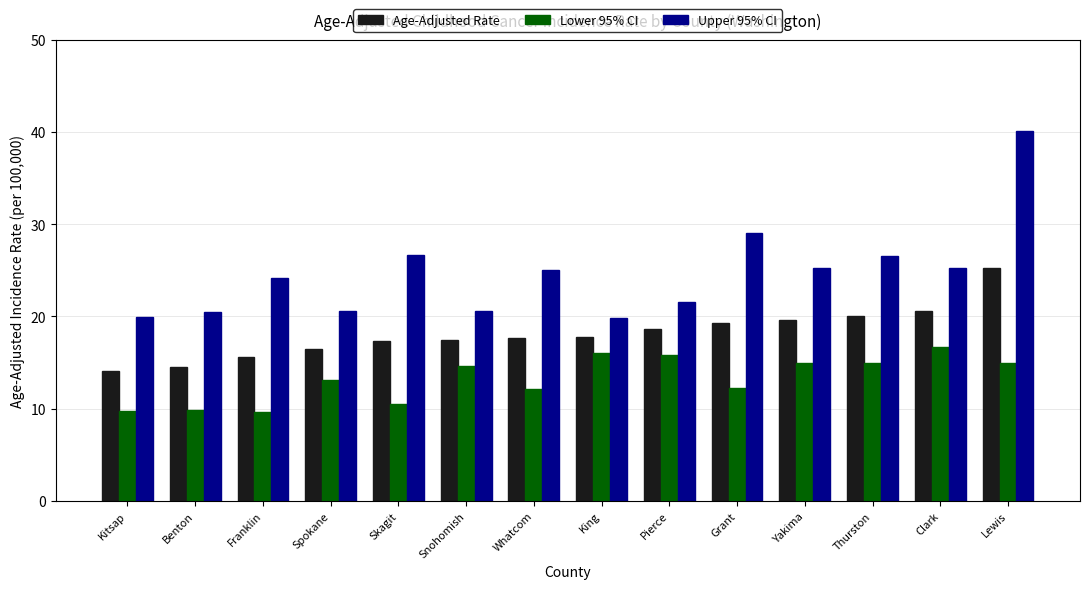

What is the label of the 11th bar from the left?

Yakima